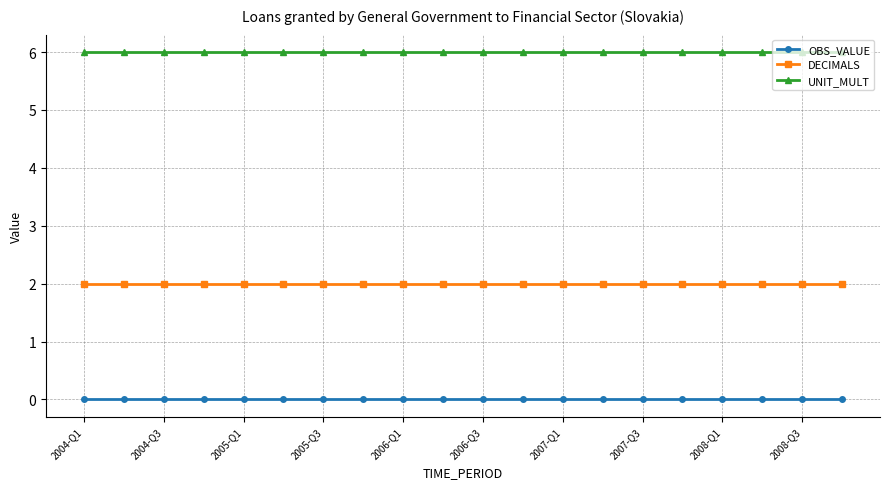

True or false: DECIMALS and UNIT_MULT intersect in this chart.

False